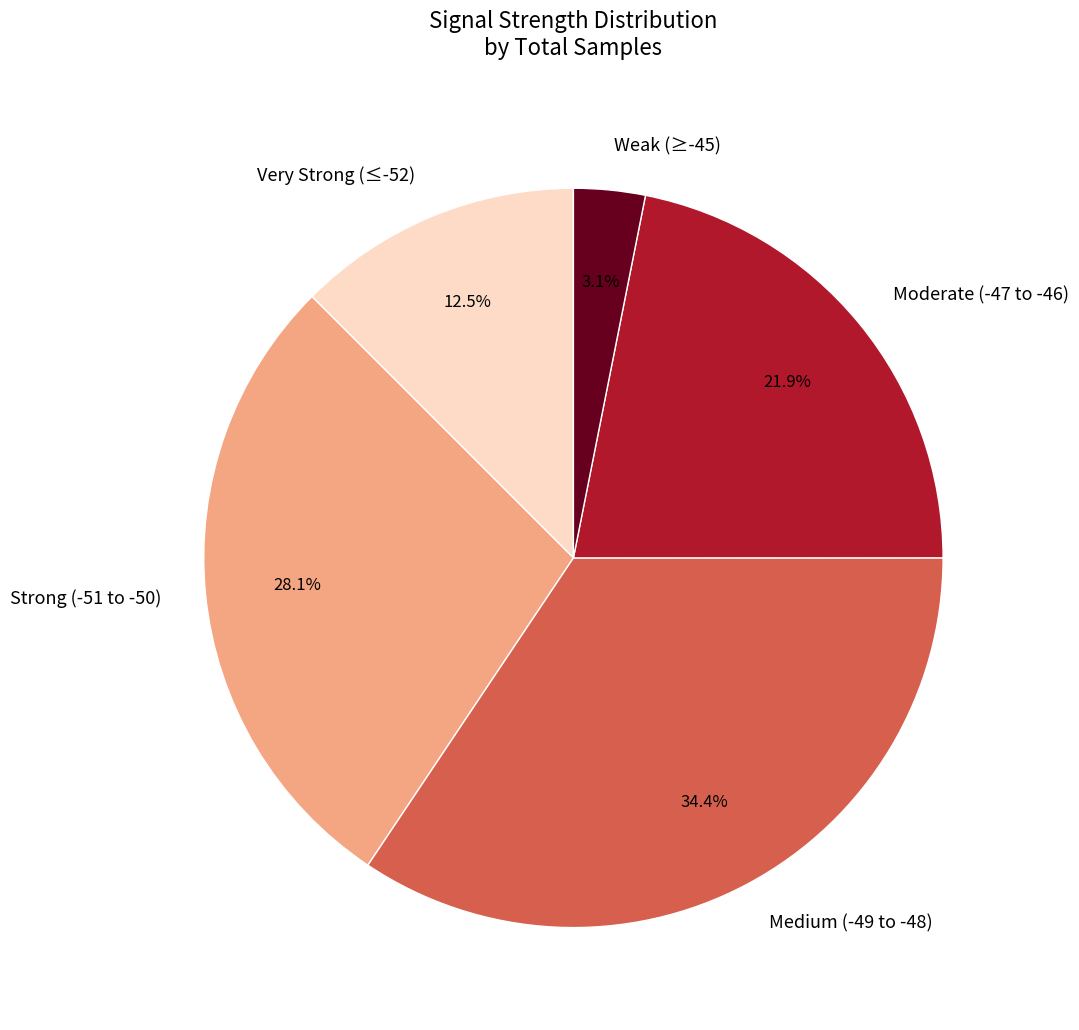

Does Medium (-49 to -48) account for over 50% of the chart?

No